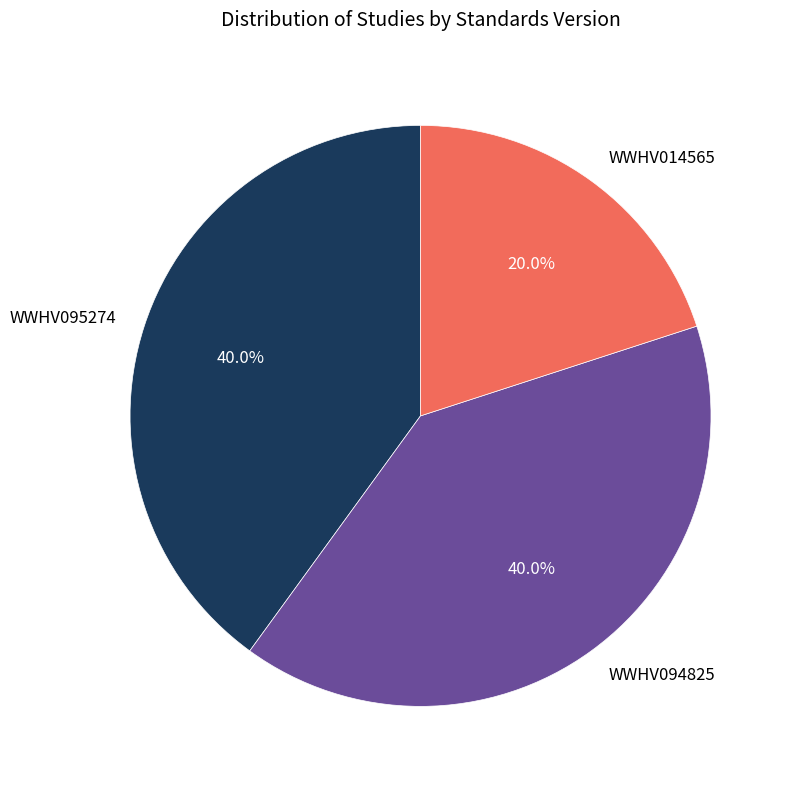

What is the smallest slice in the pie chart?

WWHV014565